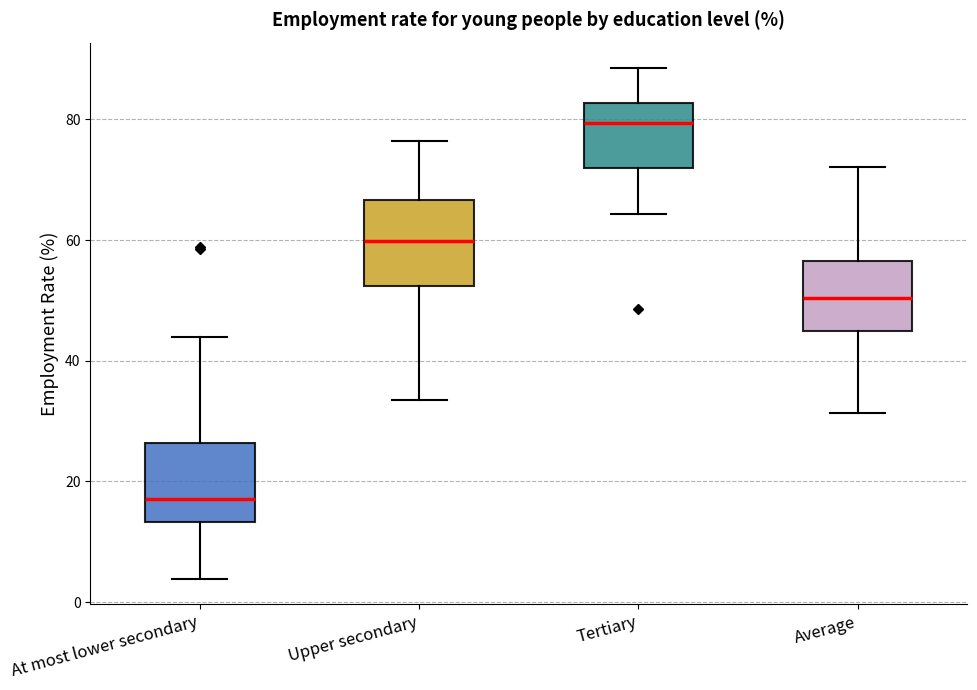

Where does the median line of the box for Tertiary sit on the y-axis? The values are not printed on the chart, so give them approximately, as read against the axis.

80